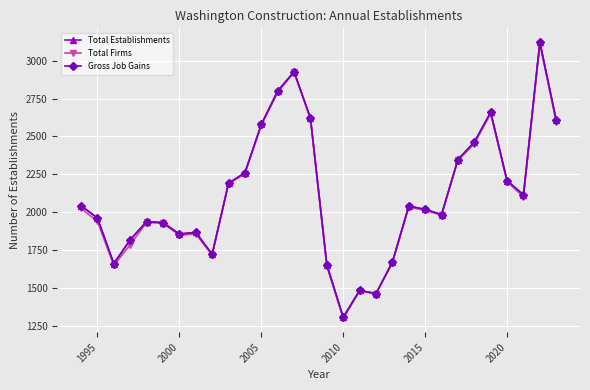

List the series in order of their peak value, lowest first.

Total Firms, Total Establishments, Gross Job Gains